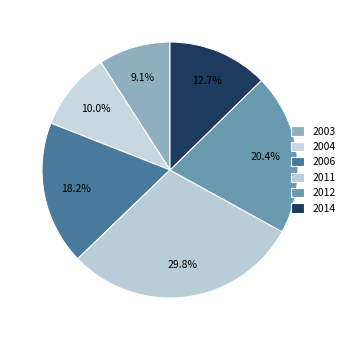

How many slices are in this pie chart?

6